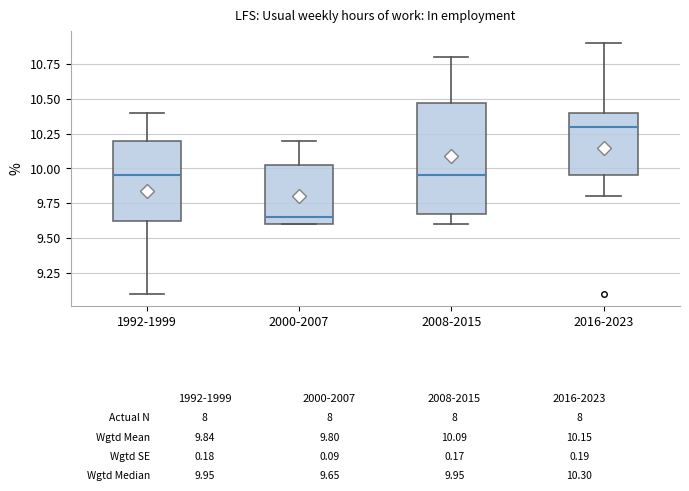

Which box's median line is the lowest?

2000-2007